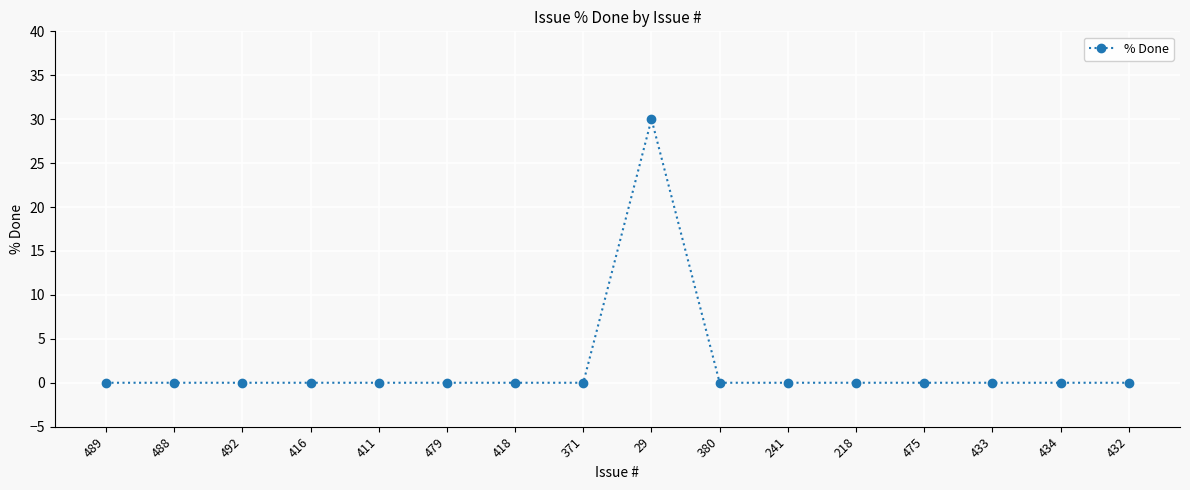

What is the greatest value displayed?

30